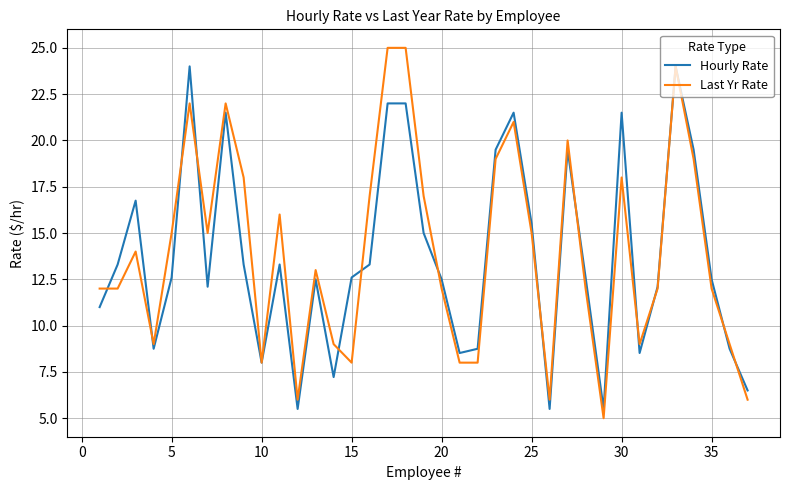

How many categories are shown in the chart?

37